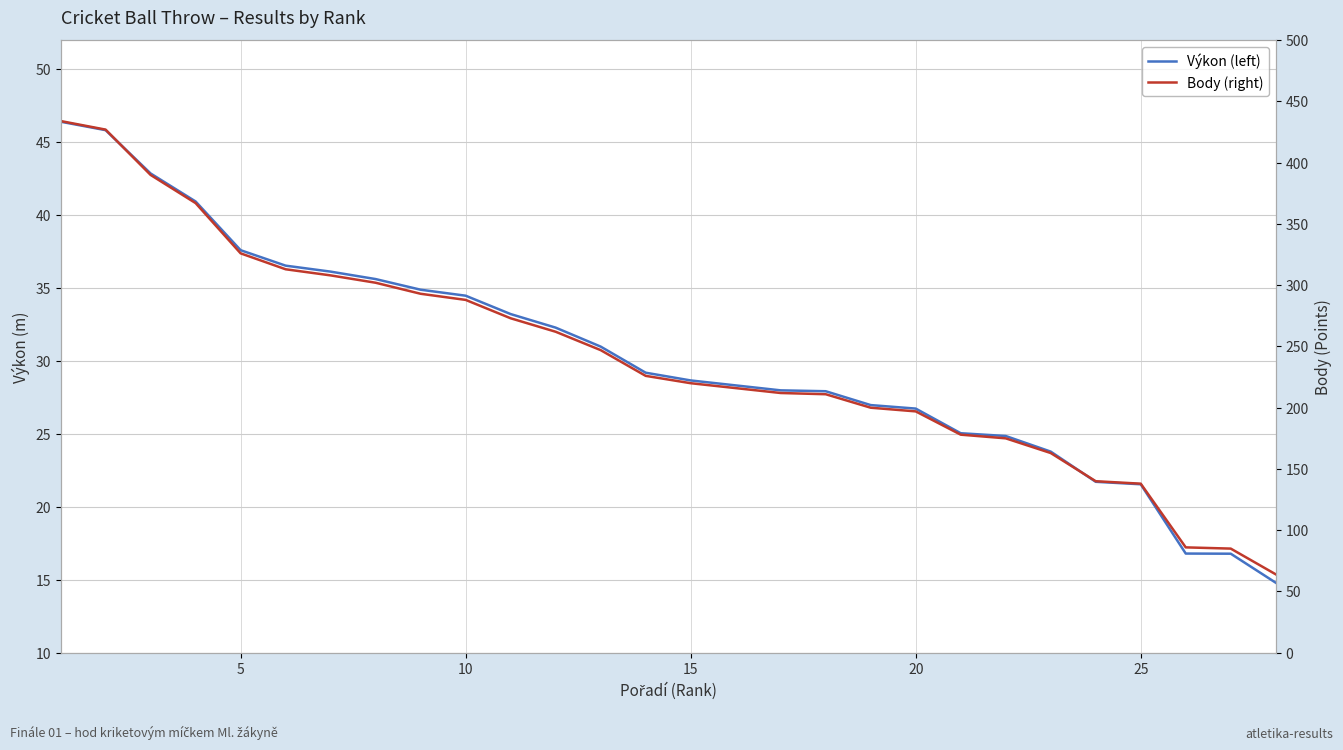

List the series in order of their overall mean, highest first.

Body (right), Výkon (left)